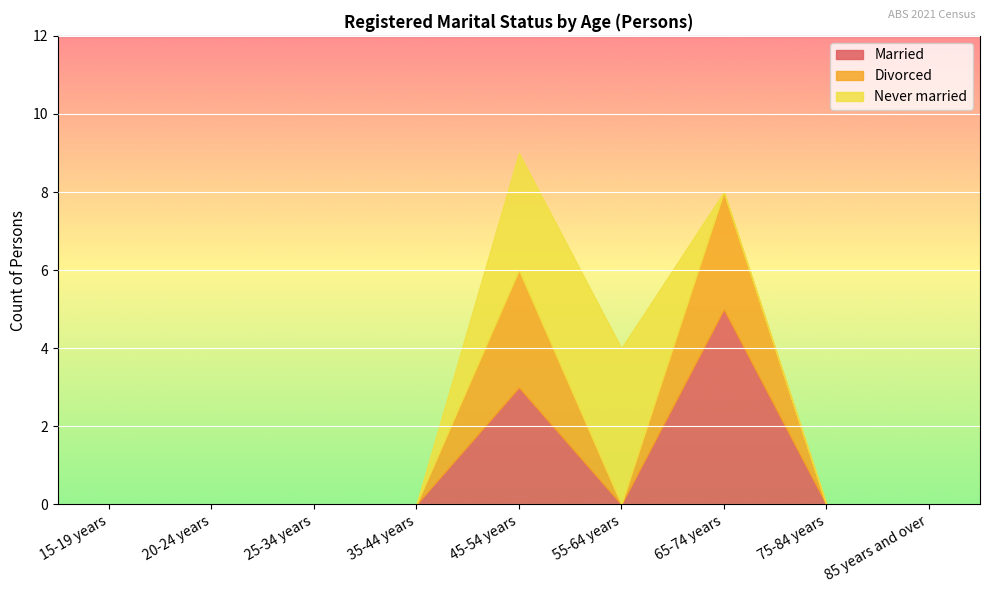

At 55-64 years, list the series in order from largest to smallest.

Never married, Married, Divorced